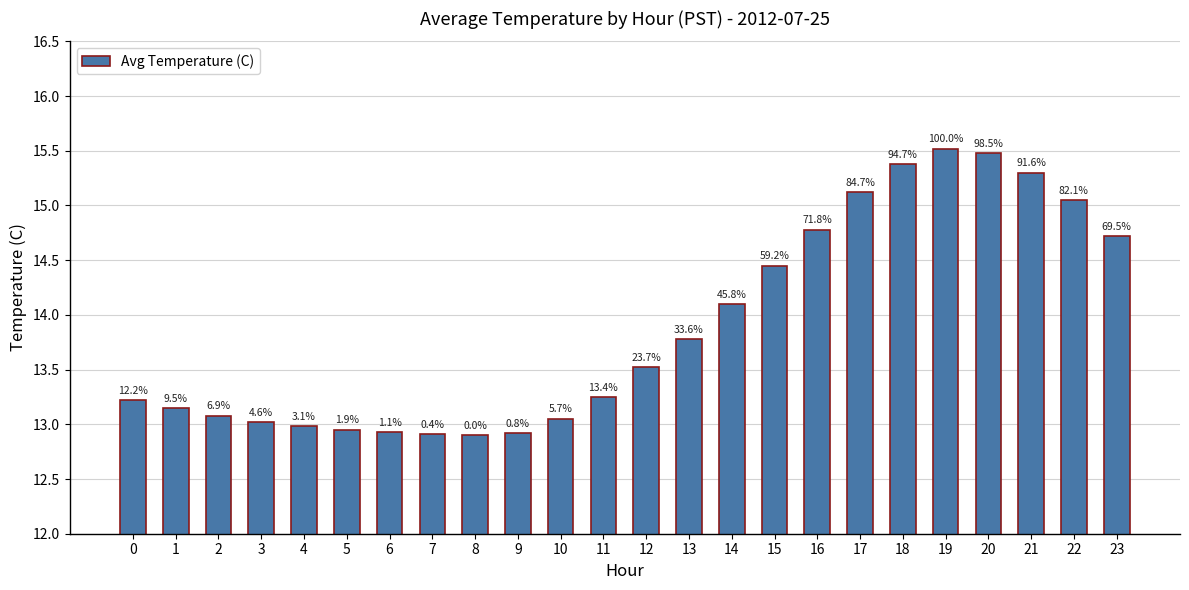

Reading left to right, extract all data points from this chart.

13.2	13.2	13.1	13.0	13.0	12.9	12.9	12.9	12.9	12.9	13.1	13.2	13.5	13.8	14.1	14.4	14.8	15.1	15.4	15.5	15.5	15.3	15.1	14.7